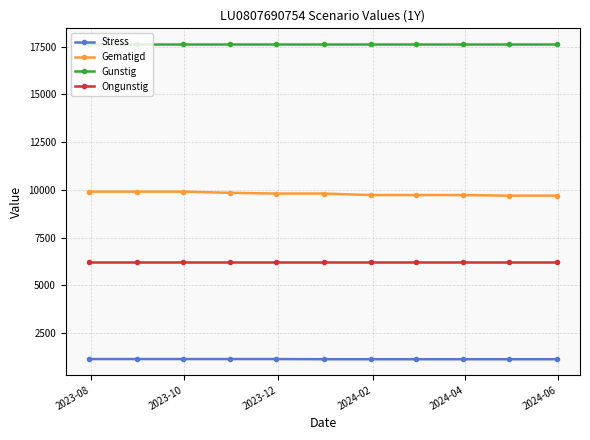

Which series has the largest total across all categories?

Gunstig